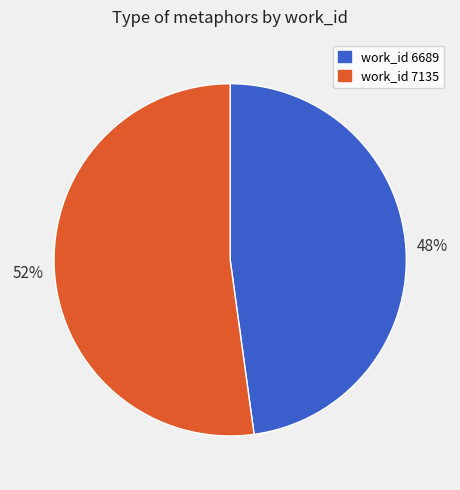

To the nearest percent, what is the difference between the largest and smallest slice percentages?

4%